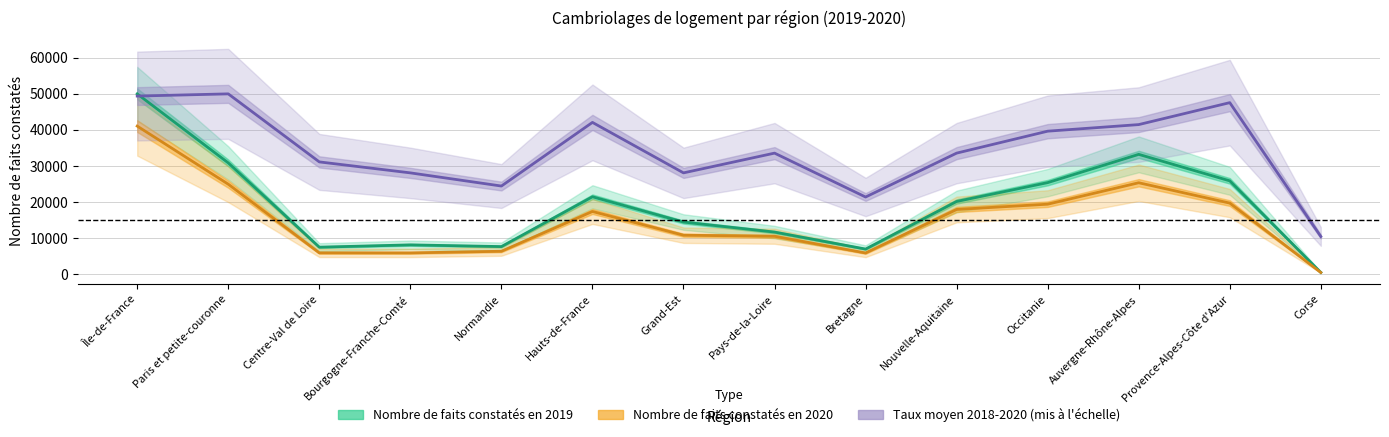

What is the label of the 2nd point from the right?

Provence-Alpes-Côte d'Azur